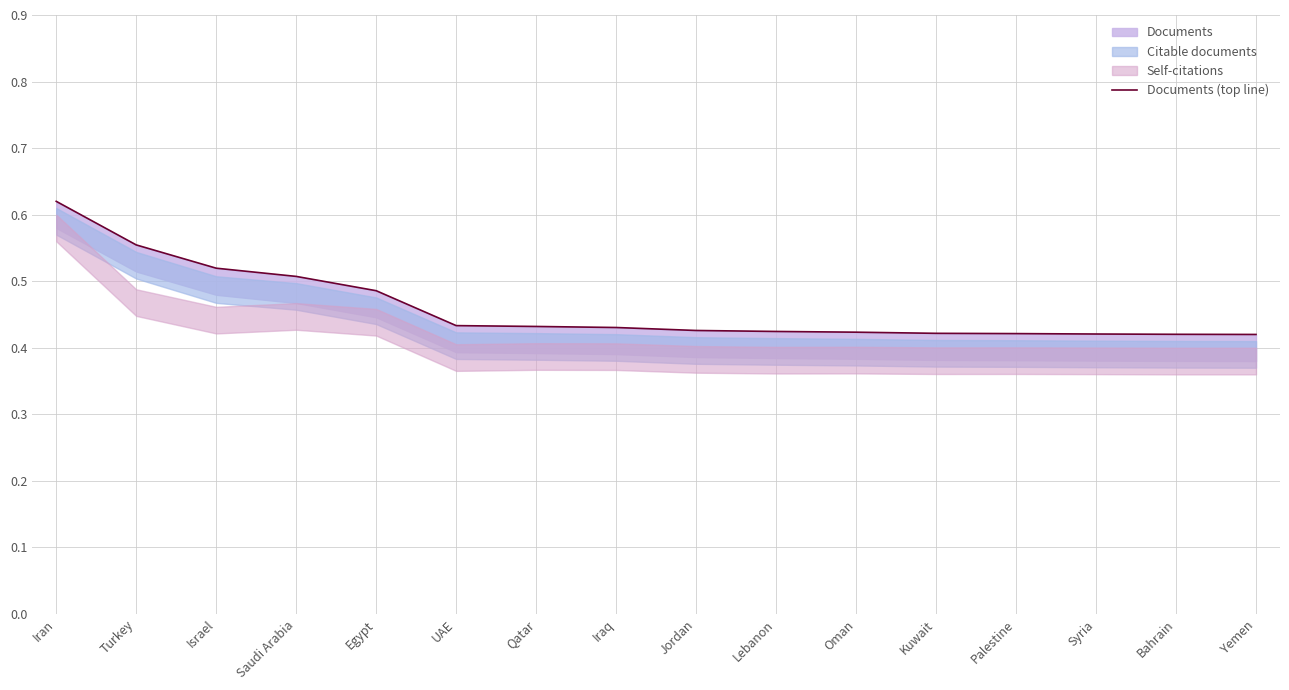

The chart shows a value of 0.6 at Iran. True or false?

True